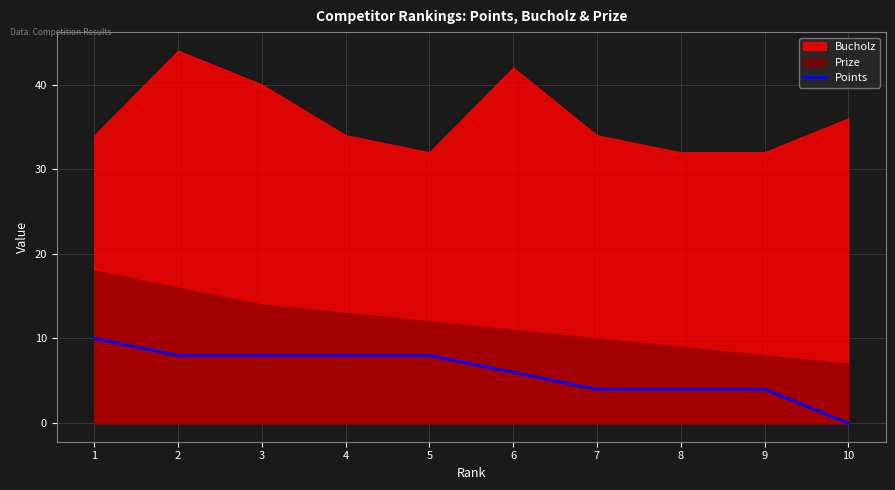

True or false: Points has a value of 11 at 5.

False